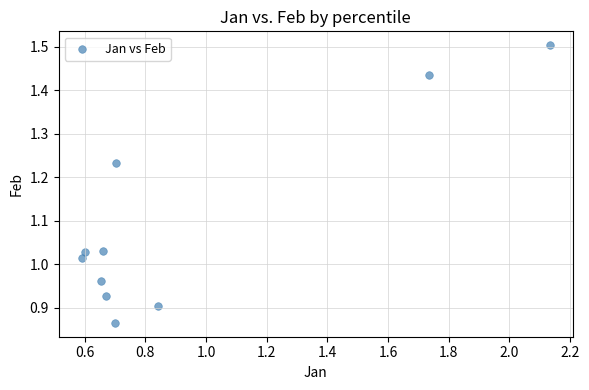

What is the range of X values (max minus min)?

1.5